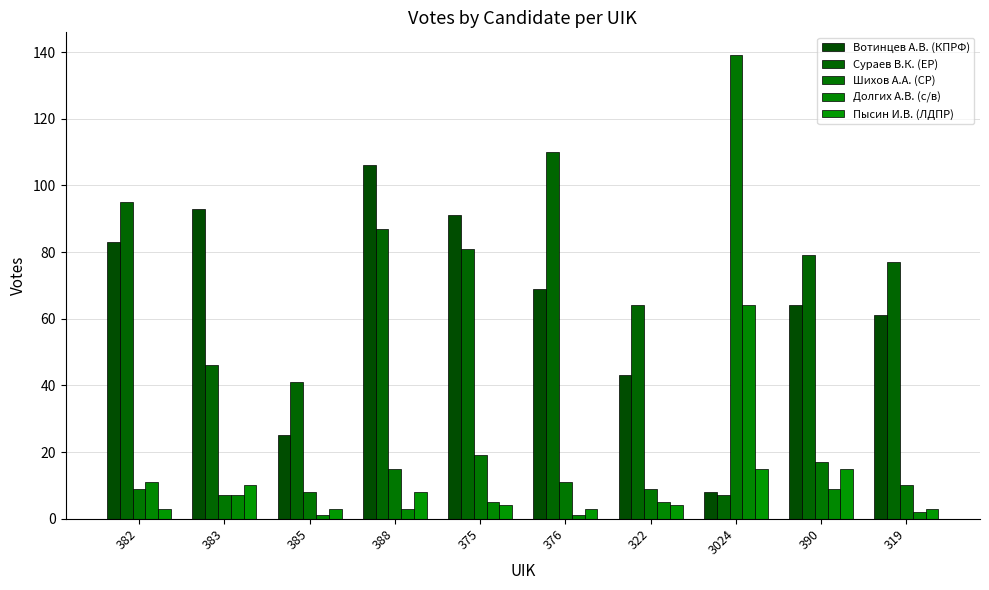

What is the average value of the Долгих А.В. (с/в) series?

11